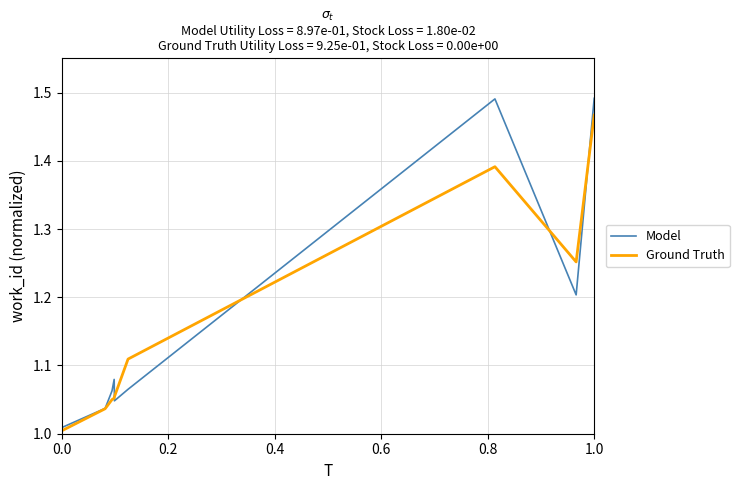

Which series has the widest spread of values?

Model